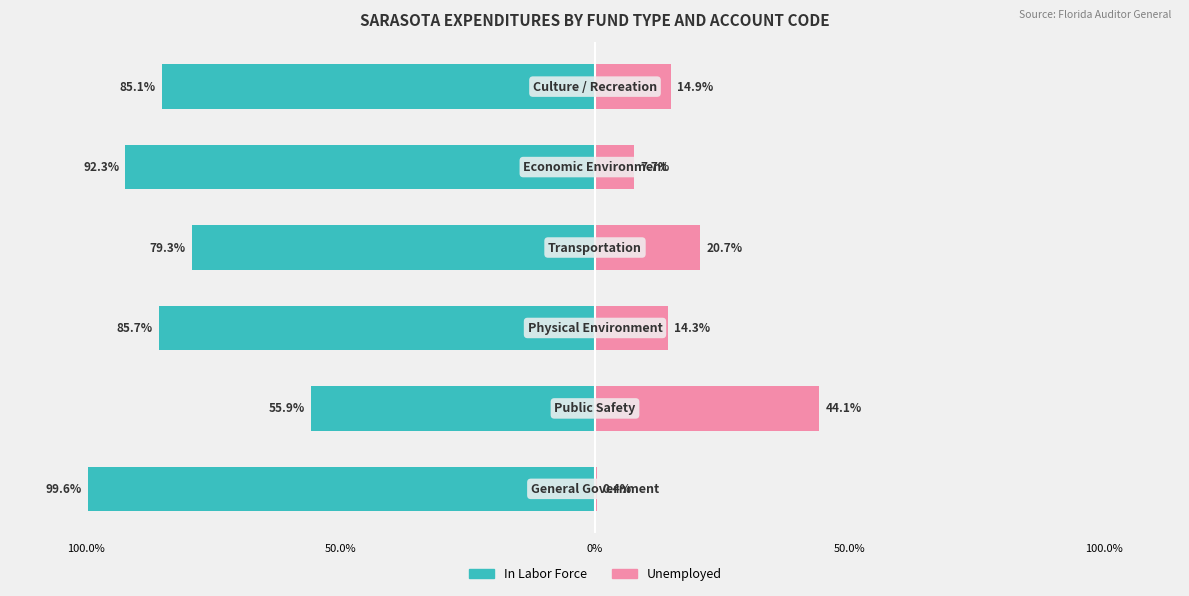

The value of Unemployed at 50.0% is 20.7. True or false?

True